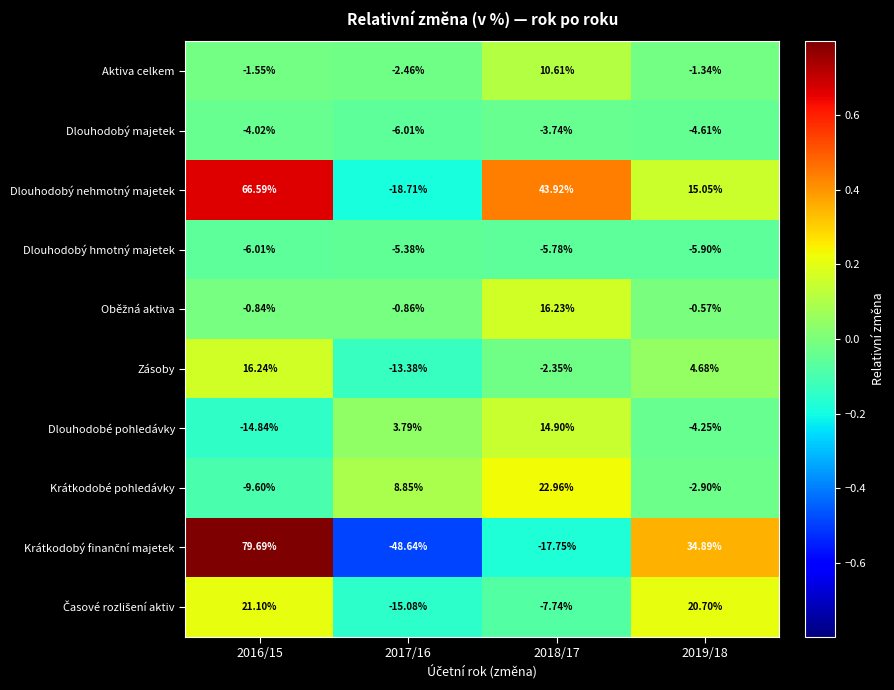

At which category is the sum across all series the highest?

2016/15